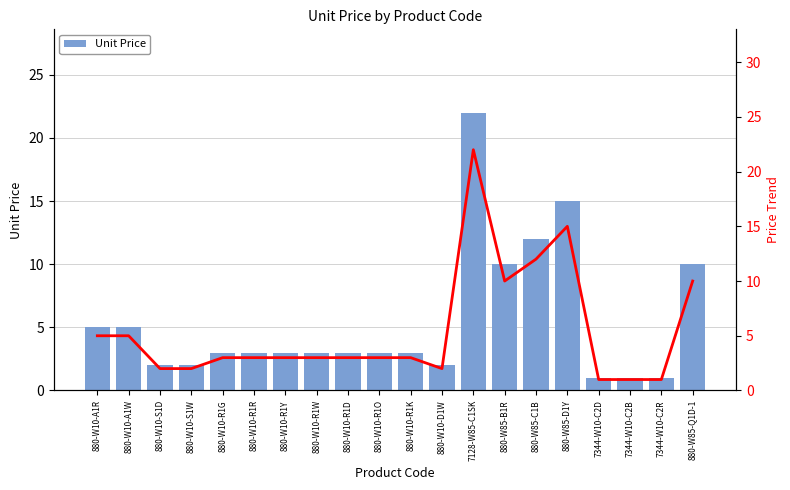

What is the sum of all Price Trend values?

109